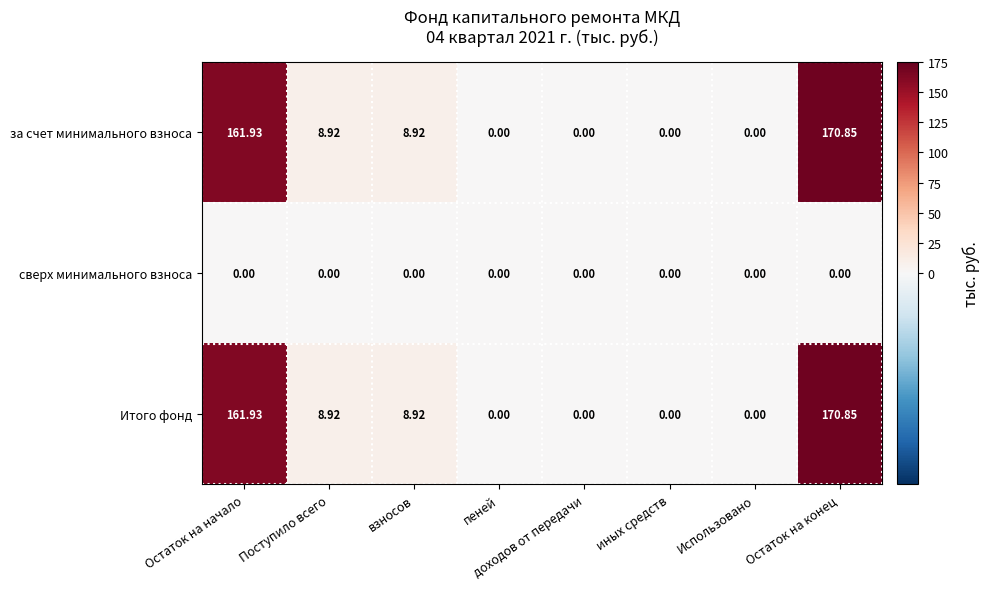

At which category is the sum across all series the highest?

Остаток на конец